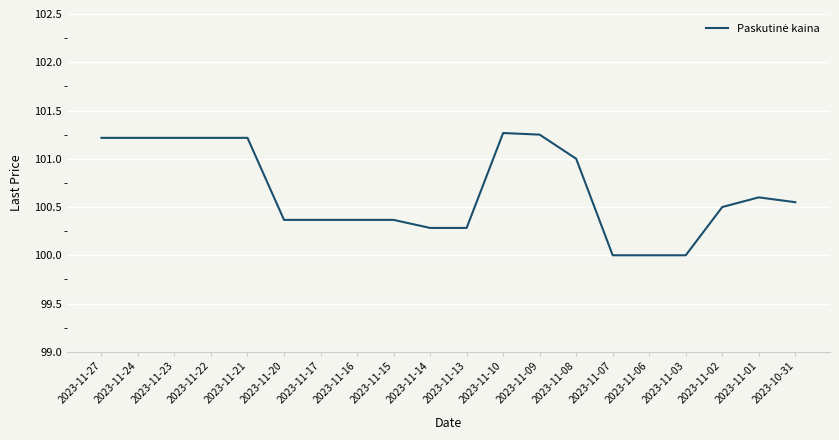

The chart shows a value of 100.6 at 2023-11-01. True or false?

True